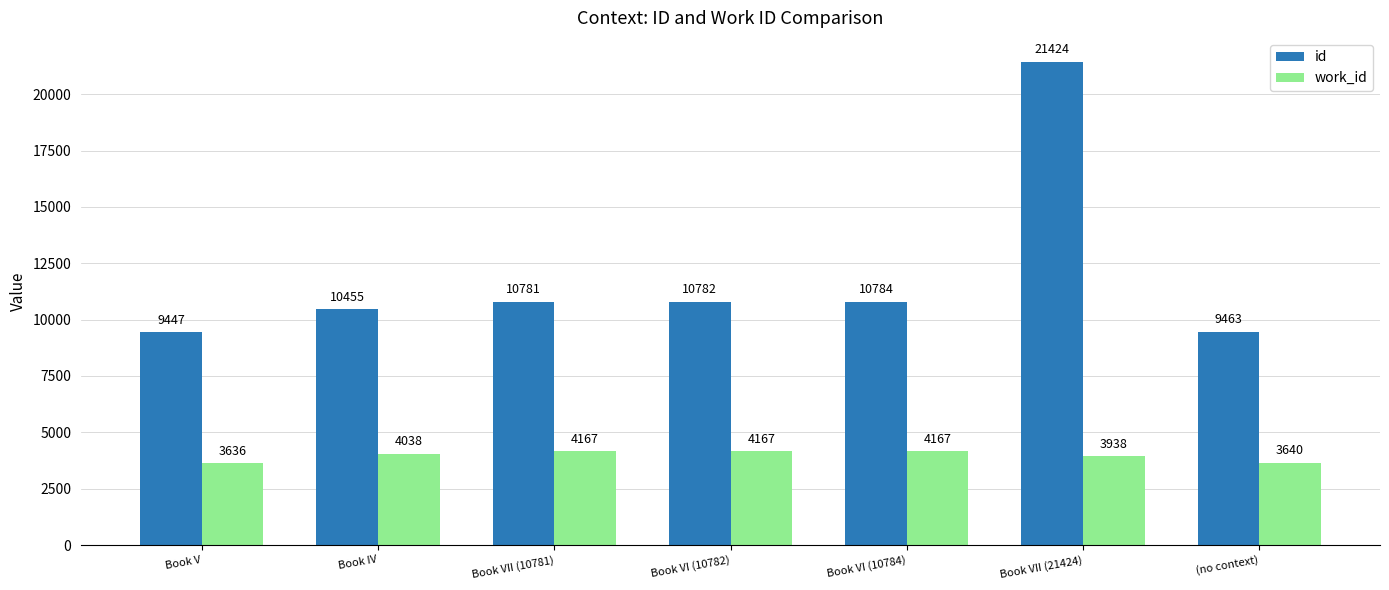

What is the spread (max minus min) of values at Book VII (21424)?

17486